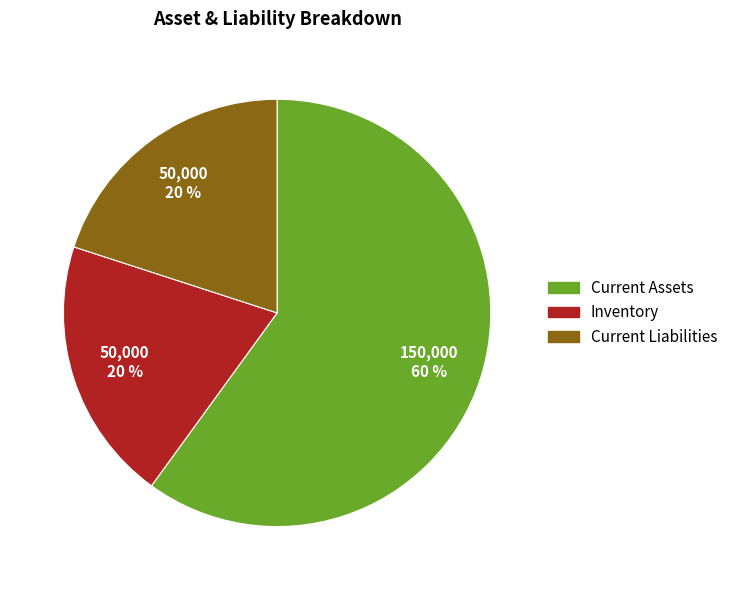

How many slices are in this pie chart?

3